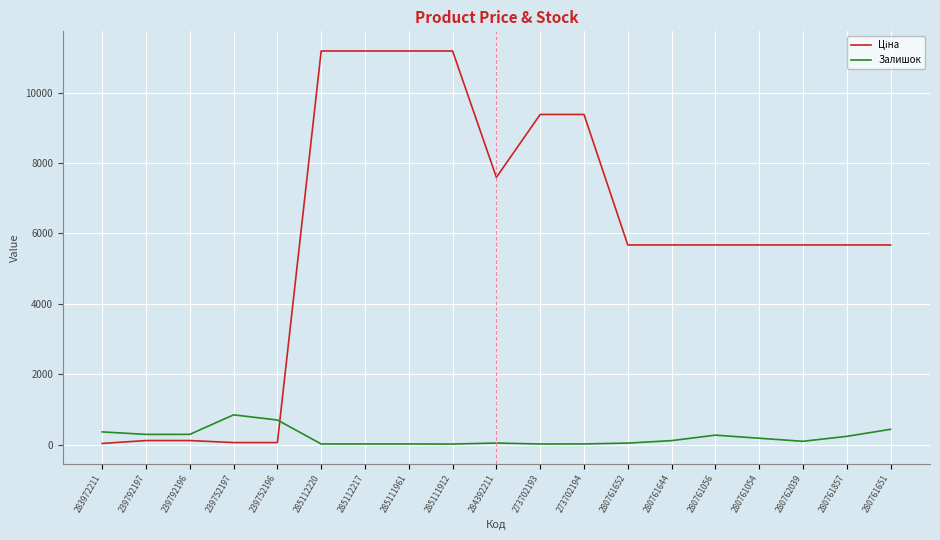

What is the maximum value shown in the chart?

11188.2